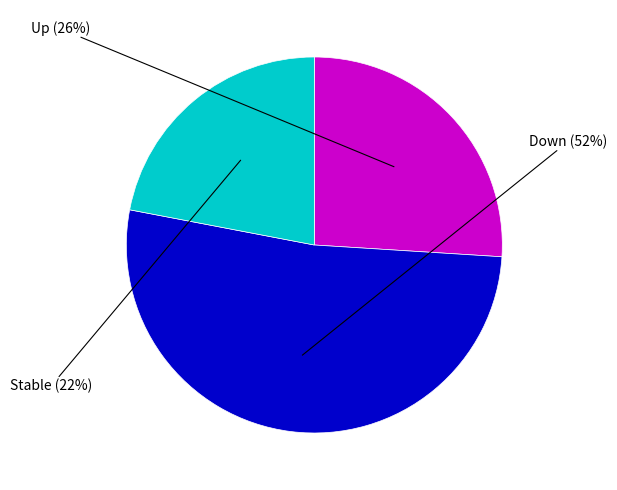

To the nearest percent, what is the difference between the largest and smallest slice percentages?

30%